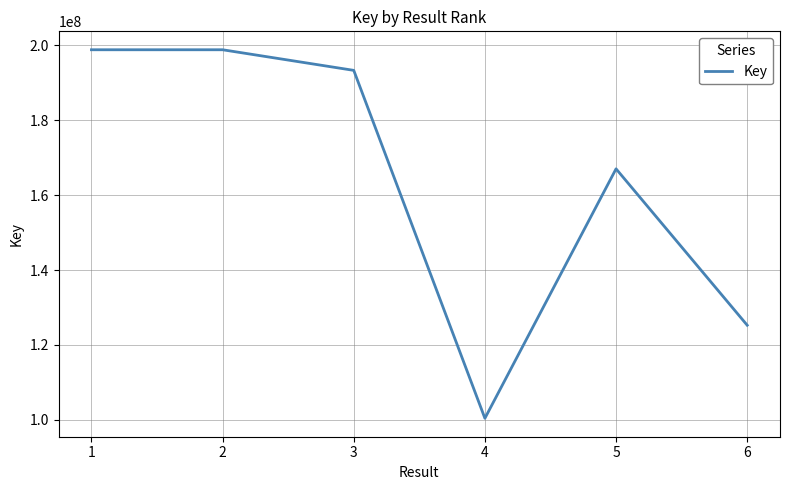

Where is the first local minimum?

4